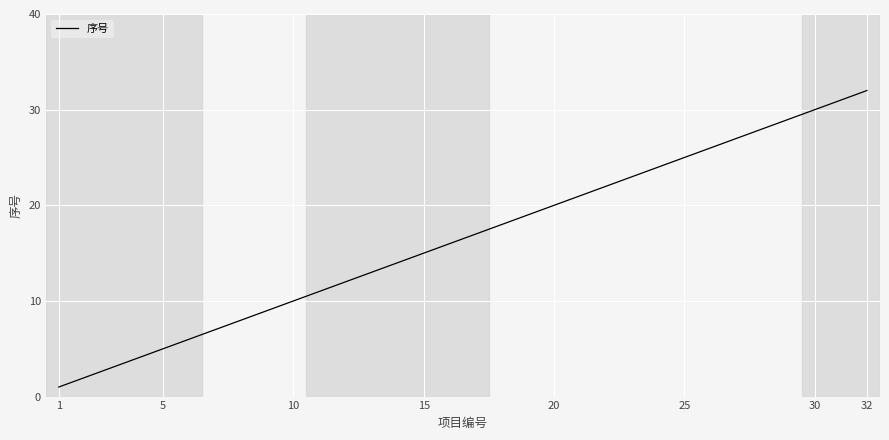

True or false: there are more than 1 points higher than both neighbors.

False